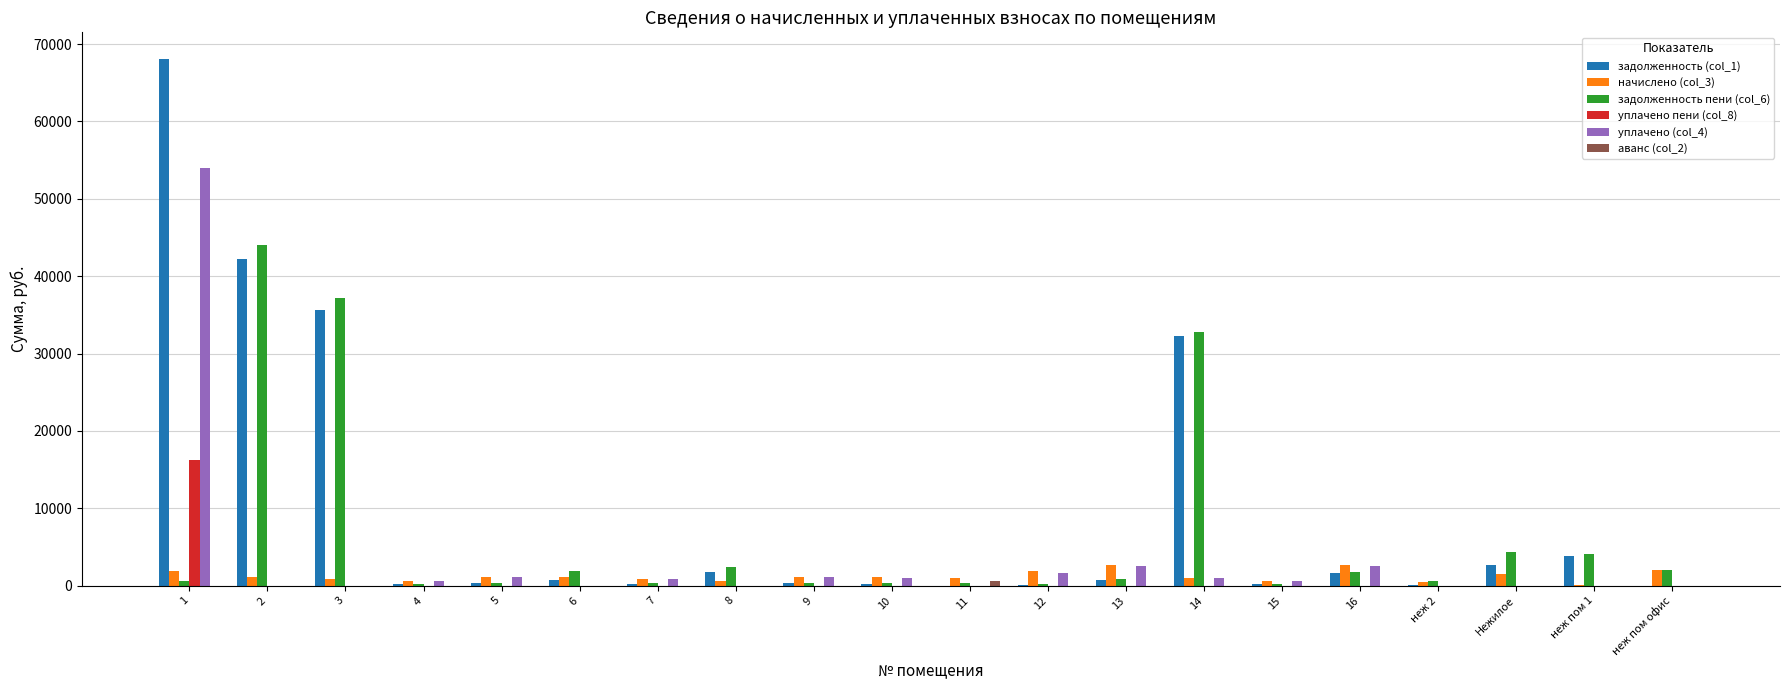

What is the average value of the начислено (col_3) series?

1246.8